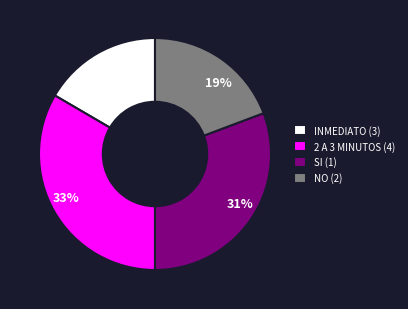

Rank the categories by value from highest to lowest.

2 A 3 MINUTOS (4), SI (1), NO (2), INMEDIATO (3)